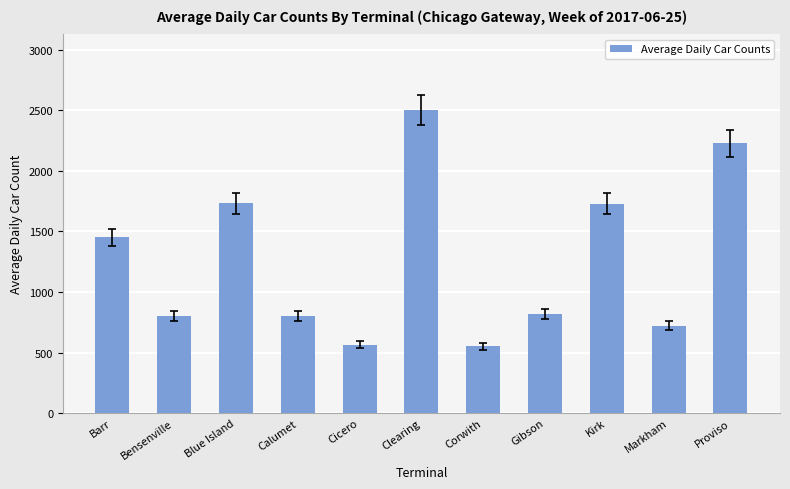

What is the value of the 5th bar from the left?

566